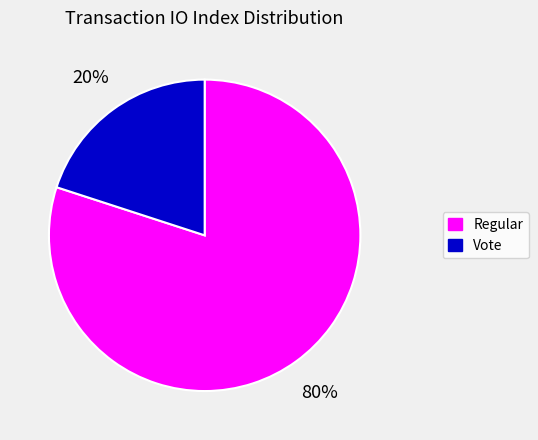

Which category has the smallest portion of the pie?

Vote